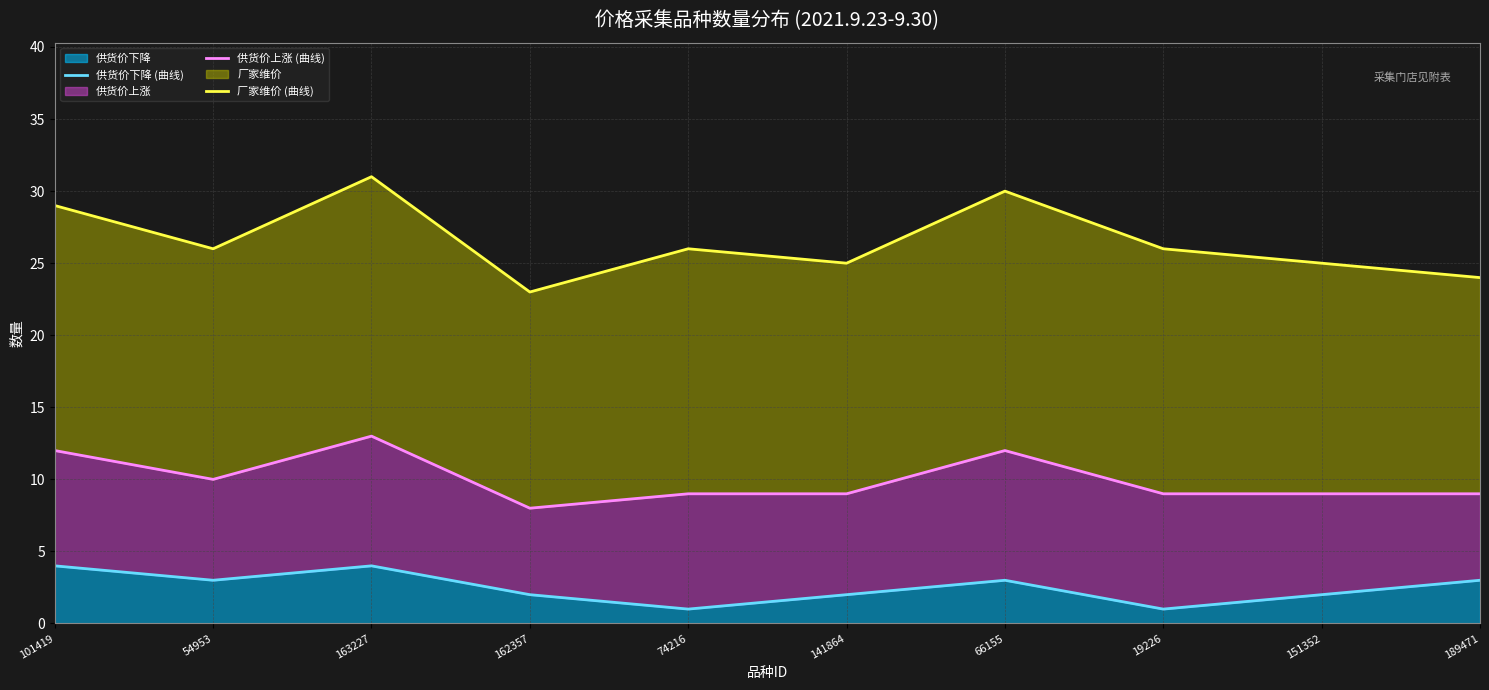

Which series has the largest range (max minus min)?

厂家维价 (曲线)